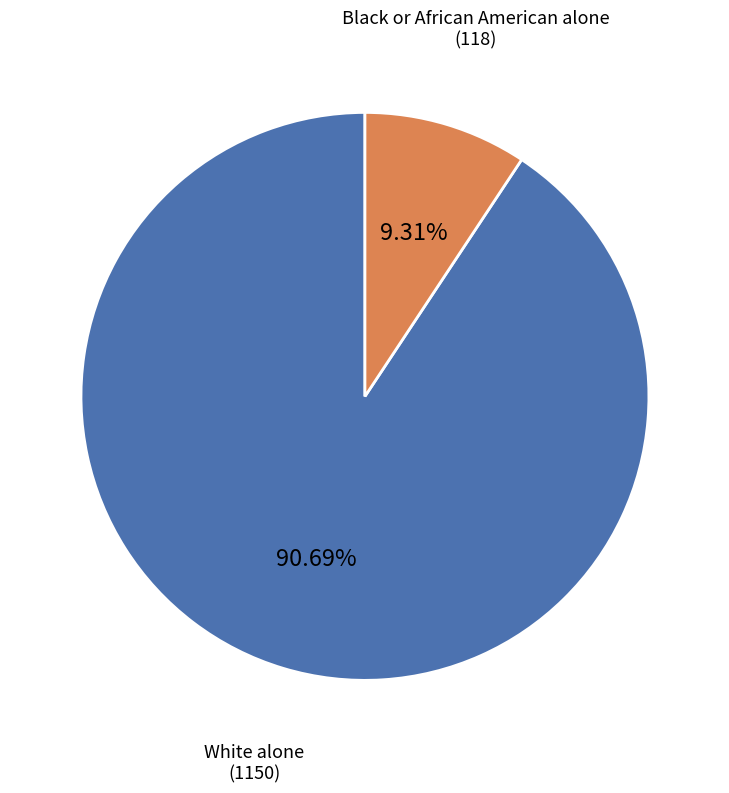

How many segments does this pie chart have?

2